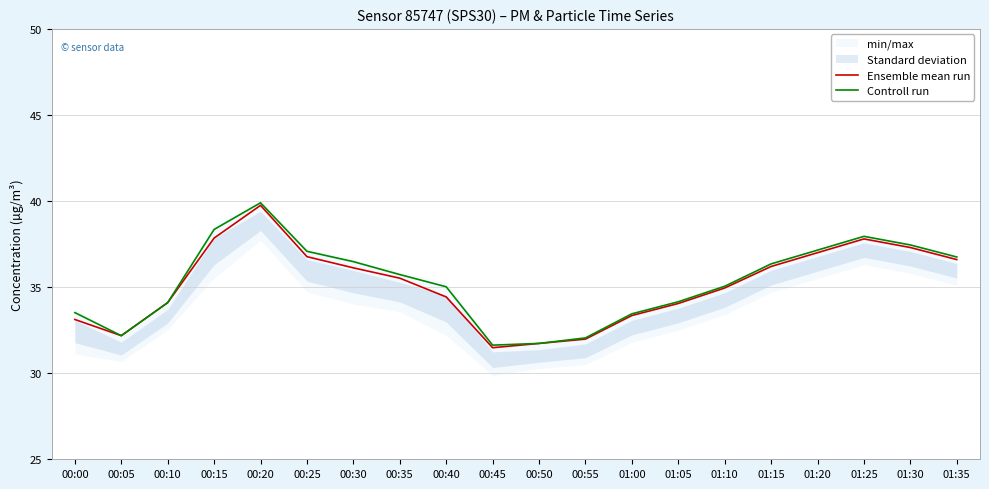

At which category is the sum across all series the highest?

00:20